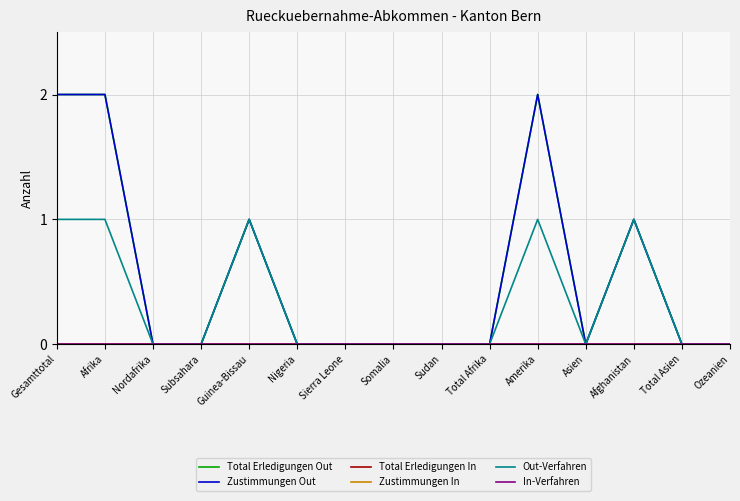

Rank the series by their maximum value, from highest to lowest.

Total Erledigungen Out, Zustimmungen Out, Out-Verfahren, Total Erledigungen In, Zustimmungen In, In-Verfahren